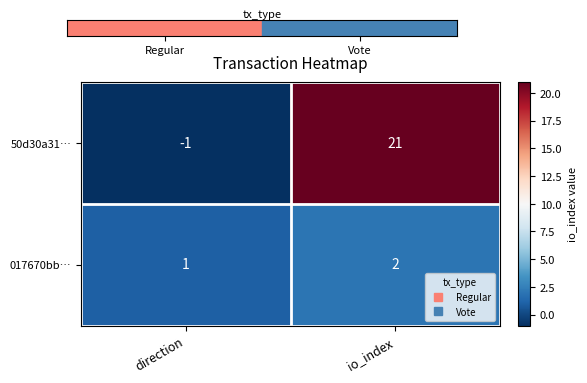

Count the number of data series in this chart.

2